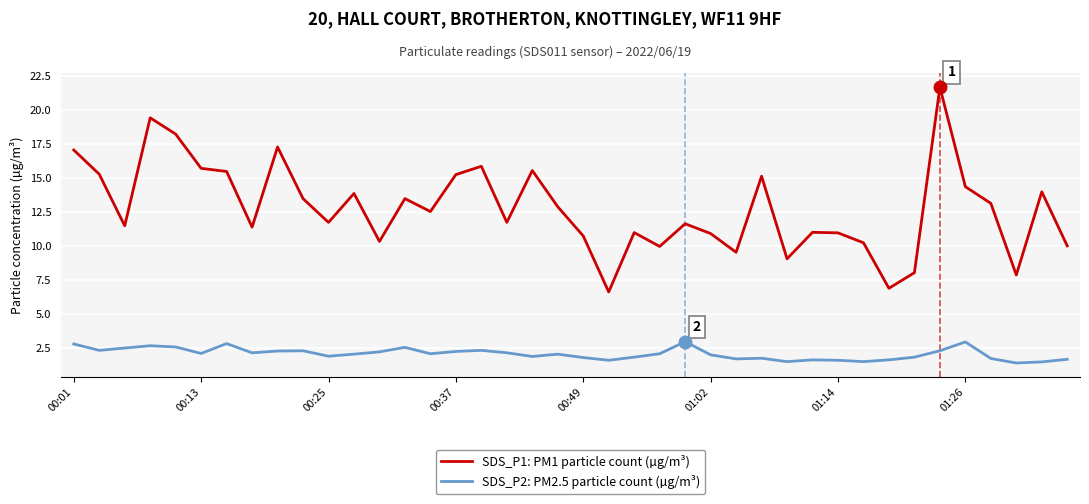

Which series has the widest spread of values?

SDS_P1: PM1 particle count (µg/m³)